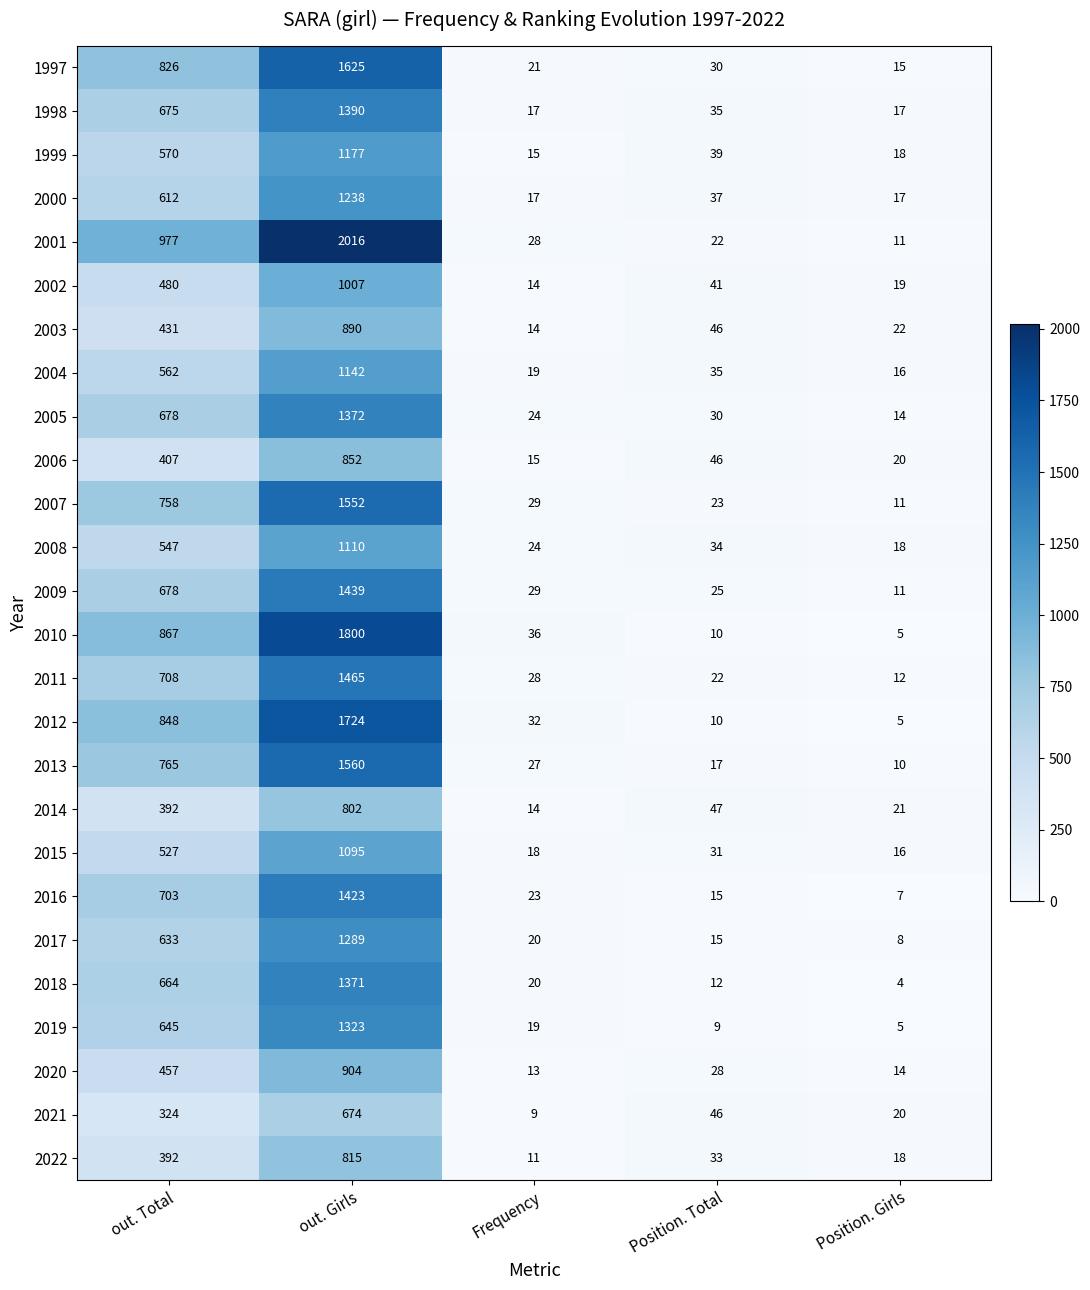

How many values in the 2016 series are below 23?

2